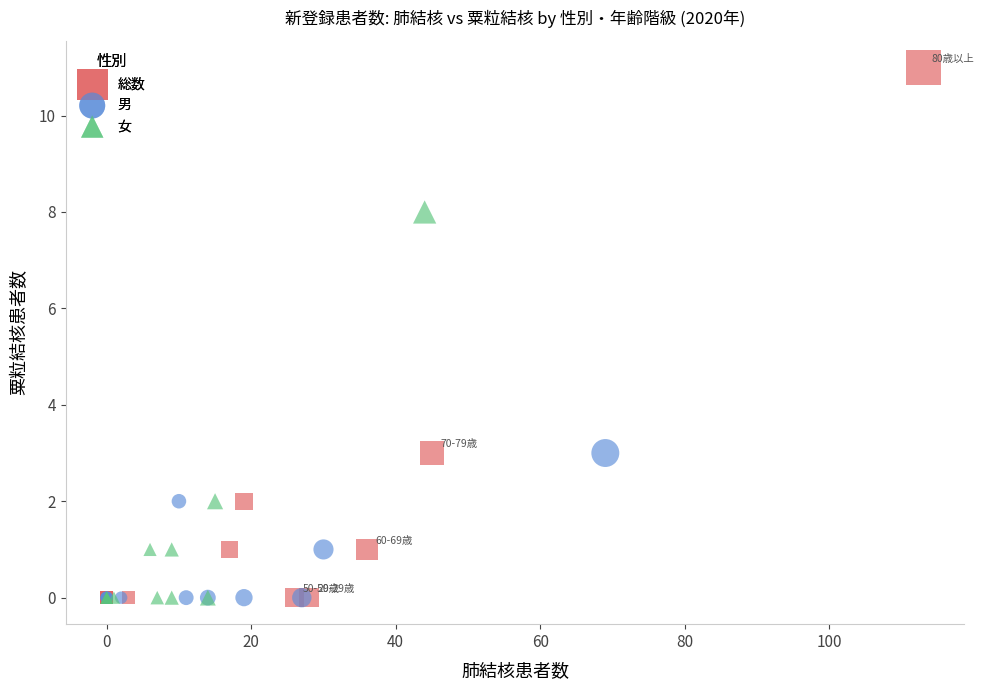

Which series reaches the maximum Y coordinate?

総数